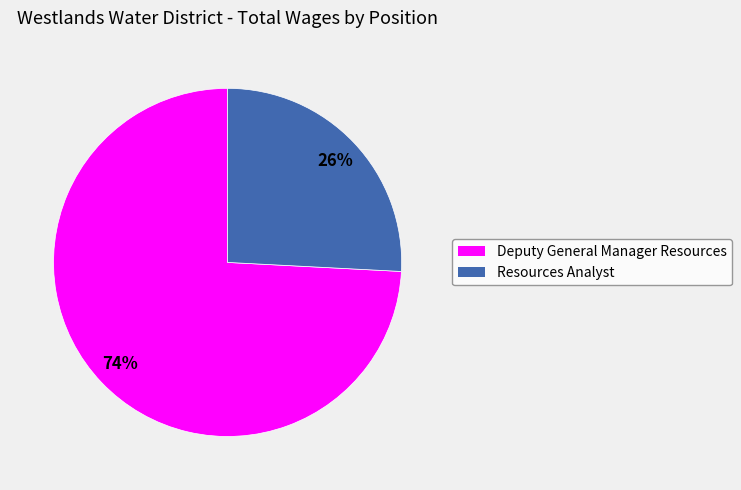

Which has a higher value, Resources Analyst or Deputy General Manager Resources?

Deputy General Manager Resources